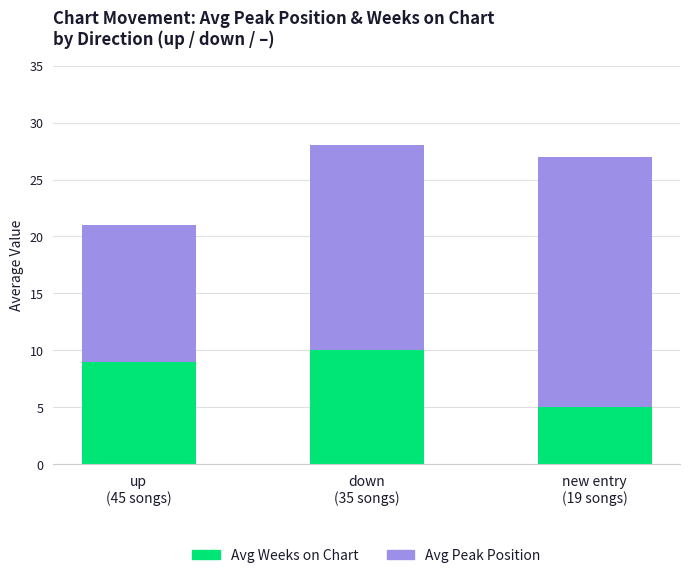

What is the average value of the Avg Weeks on Chart series?

8